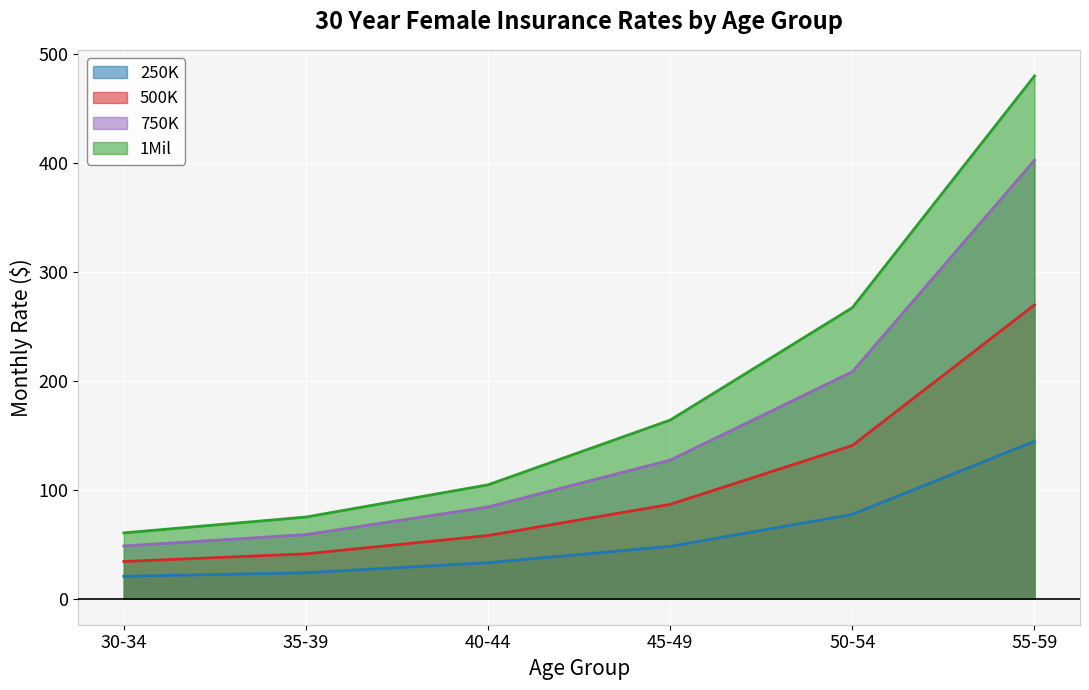

The value of 750K at 35-39 is 13.1. True or false?

False